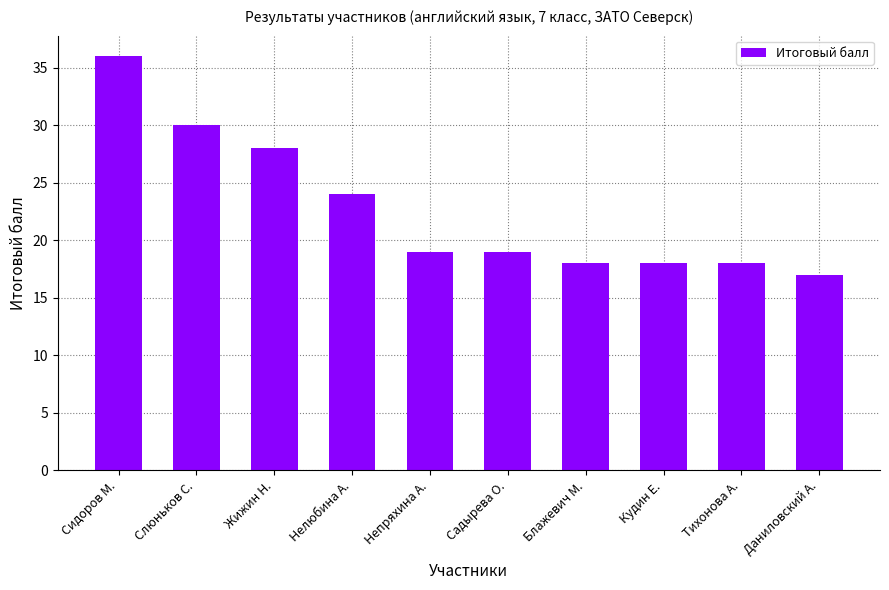

Which has a higher value, Тихонова А. or Даниловский А.?

Тихонова А.